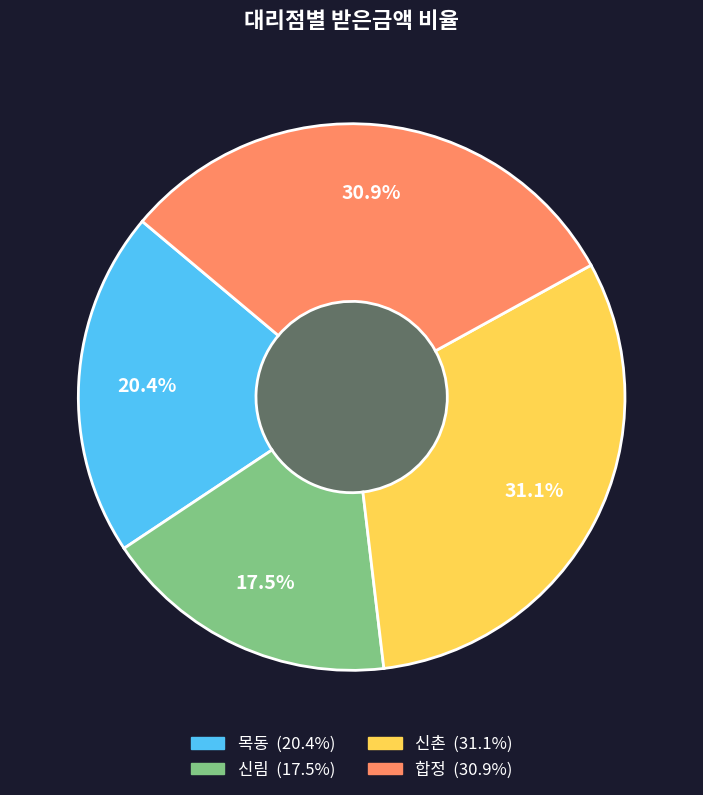

Between 목동 and 합정, which is larger?

합정